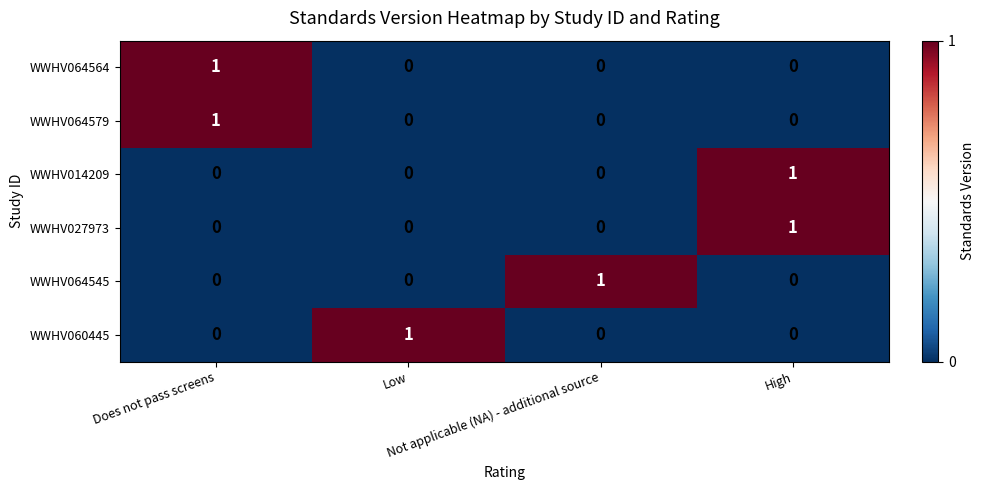

At how many categories does at least one series exceed 0?

4